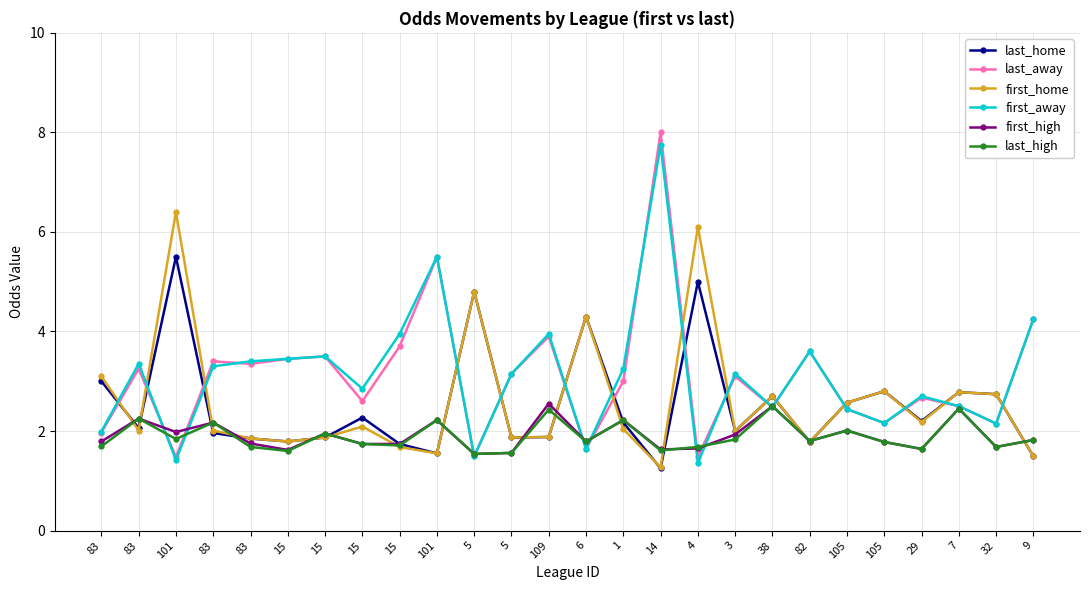

The value of first_away at 9 is 1.4. True or false?

False